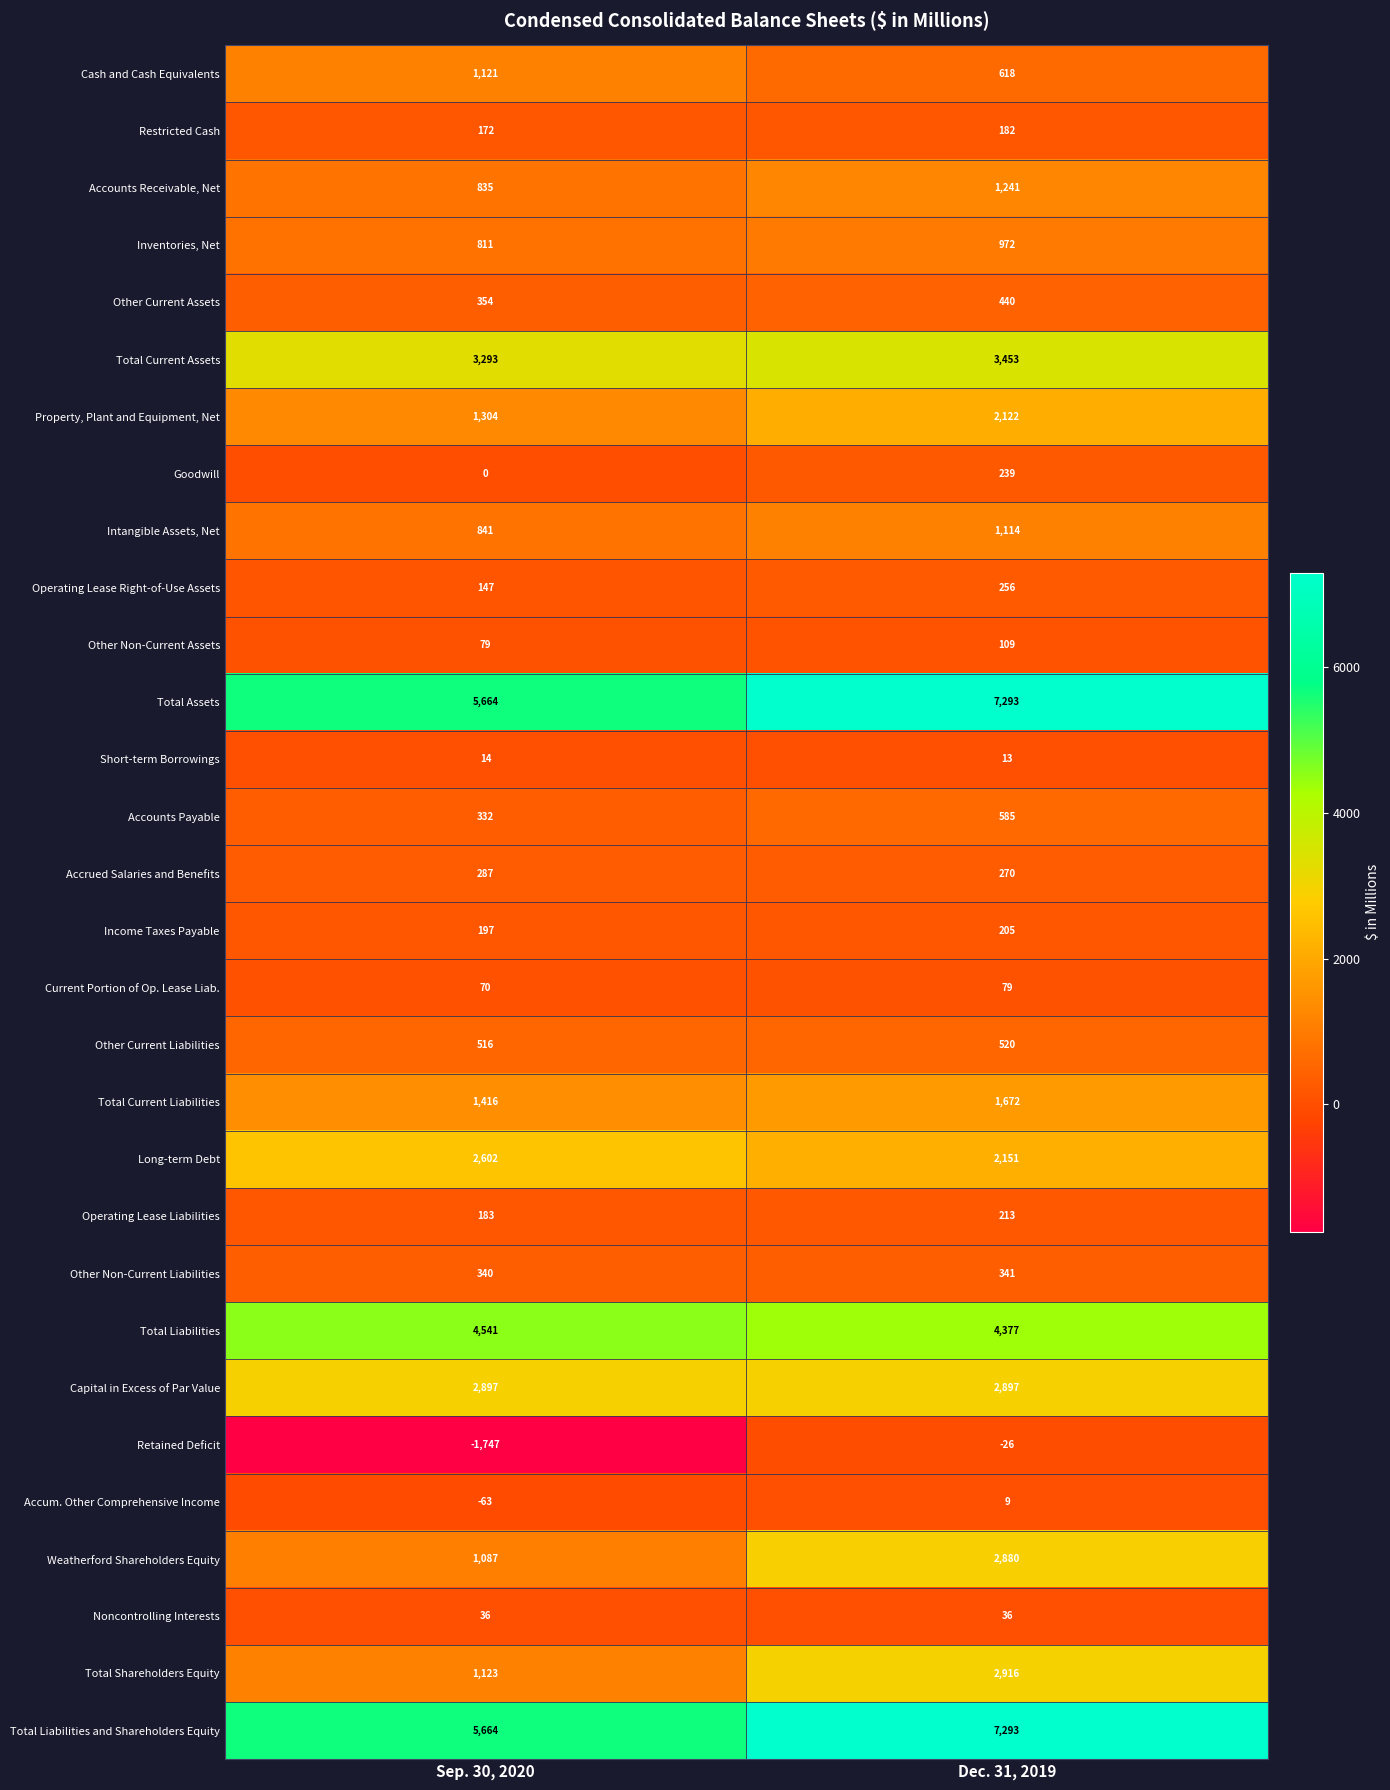

What is the spread (max minus min) of values at Sep. 30, 2020?

7411